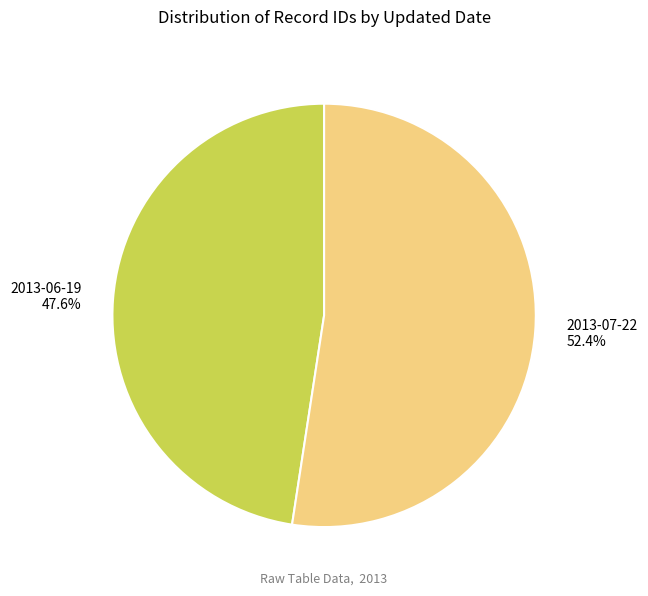

Which category has the smallest portion of the pie?

2013-06-19